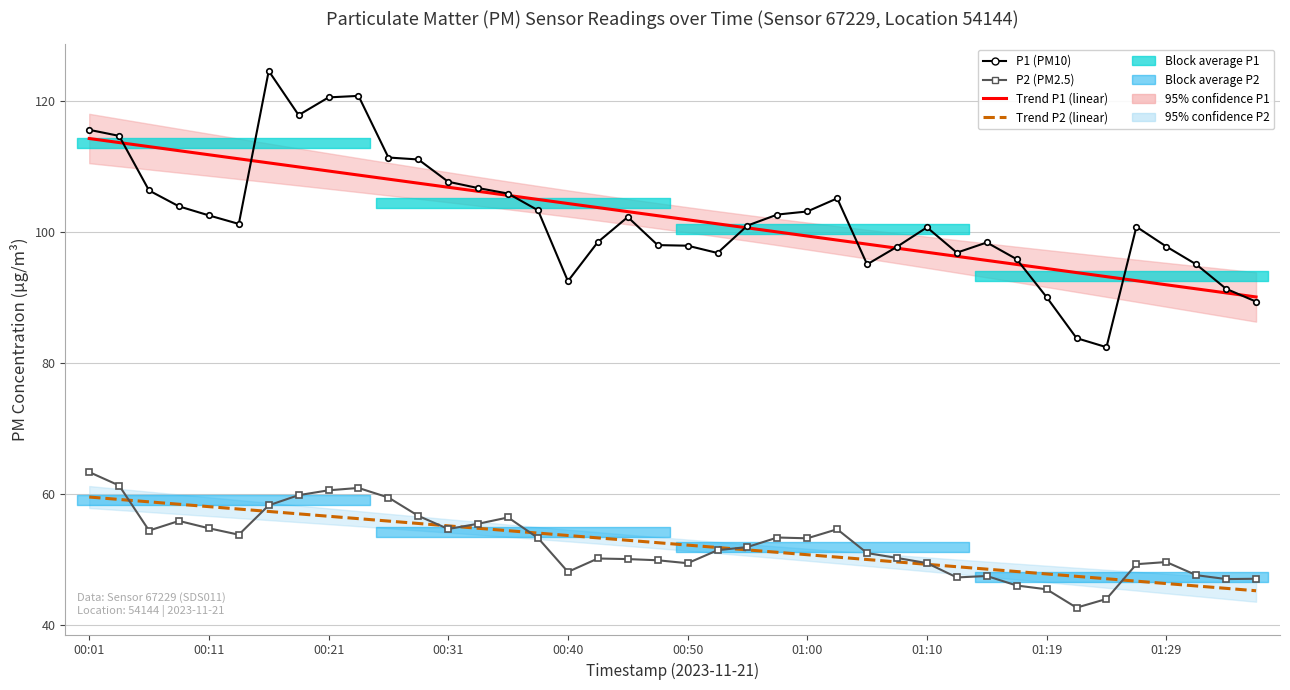

What is the difference between the second highest and minimum values in the Trend P1 (linear) series?

23.5